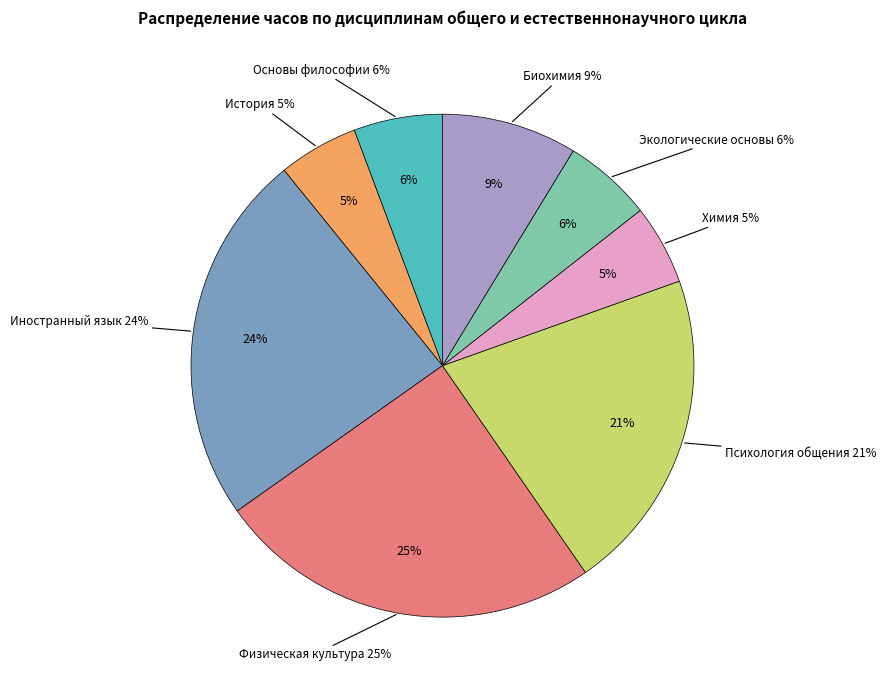

To the nearest percent, what percentage of the pie is Физическая культура?

25%